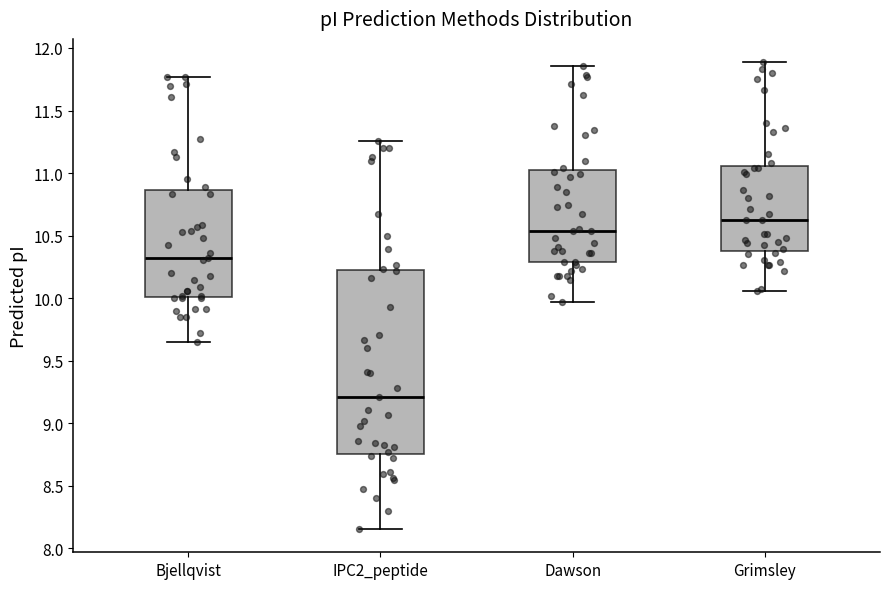

Comparing the boxes themselves (not the whiskers), which one is the tallest?

IPC2_peptide